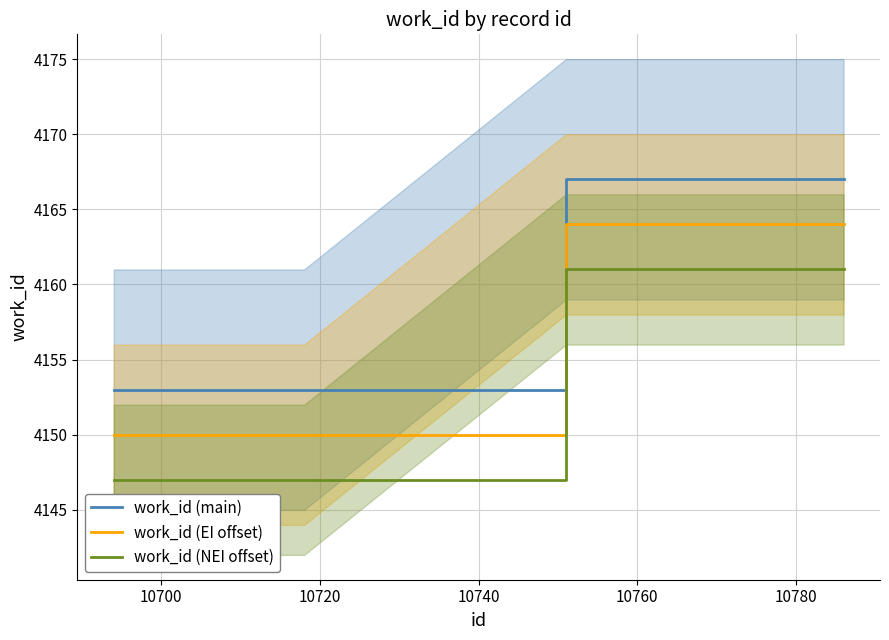

What is the lowest value of the work_id (main) series?

4153